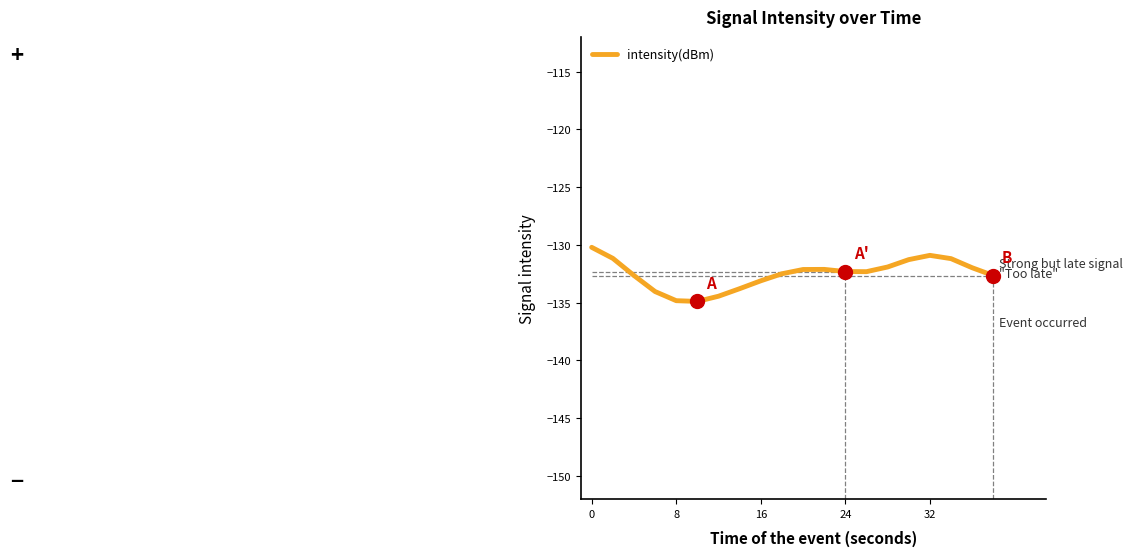

What is the greatest value displayed?

-130.2